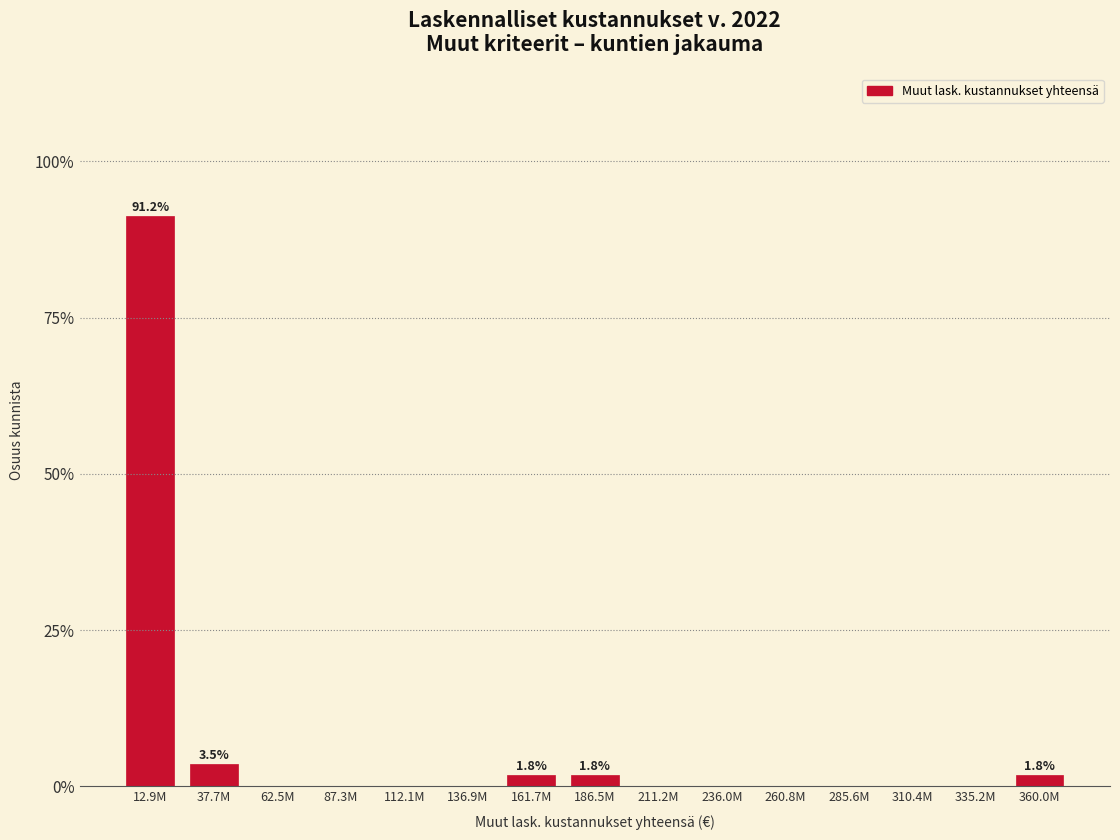

Reading left to right, list all the values displayed in this chart.

12.9M=91.2	37.7M=3.5	62.5M=0.0	87.3M=0.0	112.1M=0.0	136.9M=0.0	161.7M=1.8	186.5M=1.8	211.2M=0.0	236.0M=0.0	260.8M=0.0	285.6M=0.0	310.4M=0.0	335.2M=0.0	360.0M=1.8